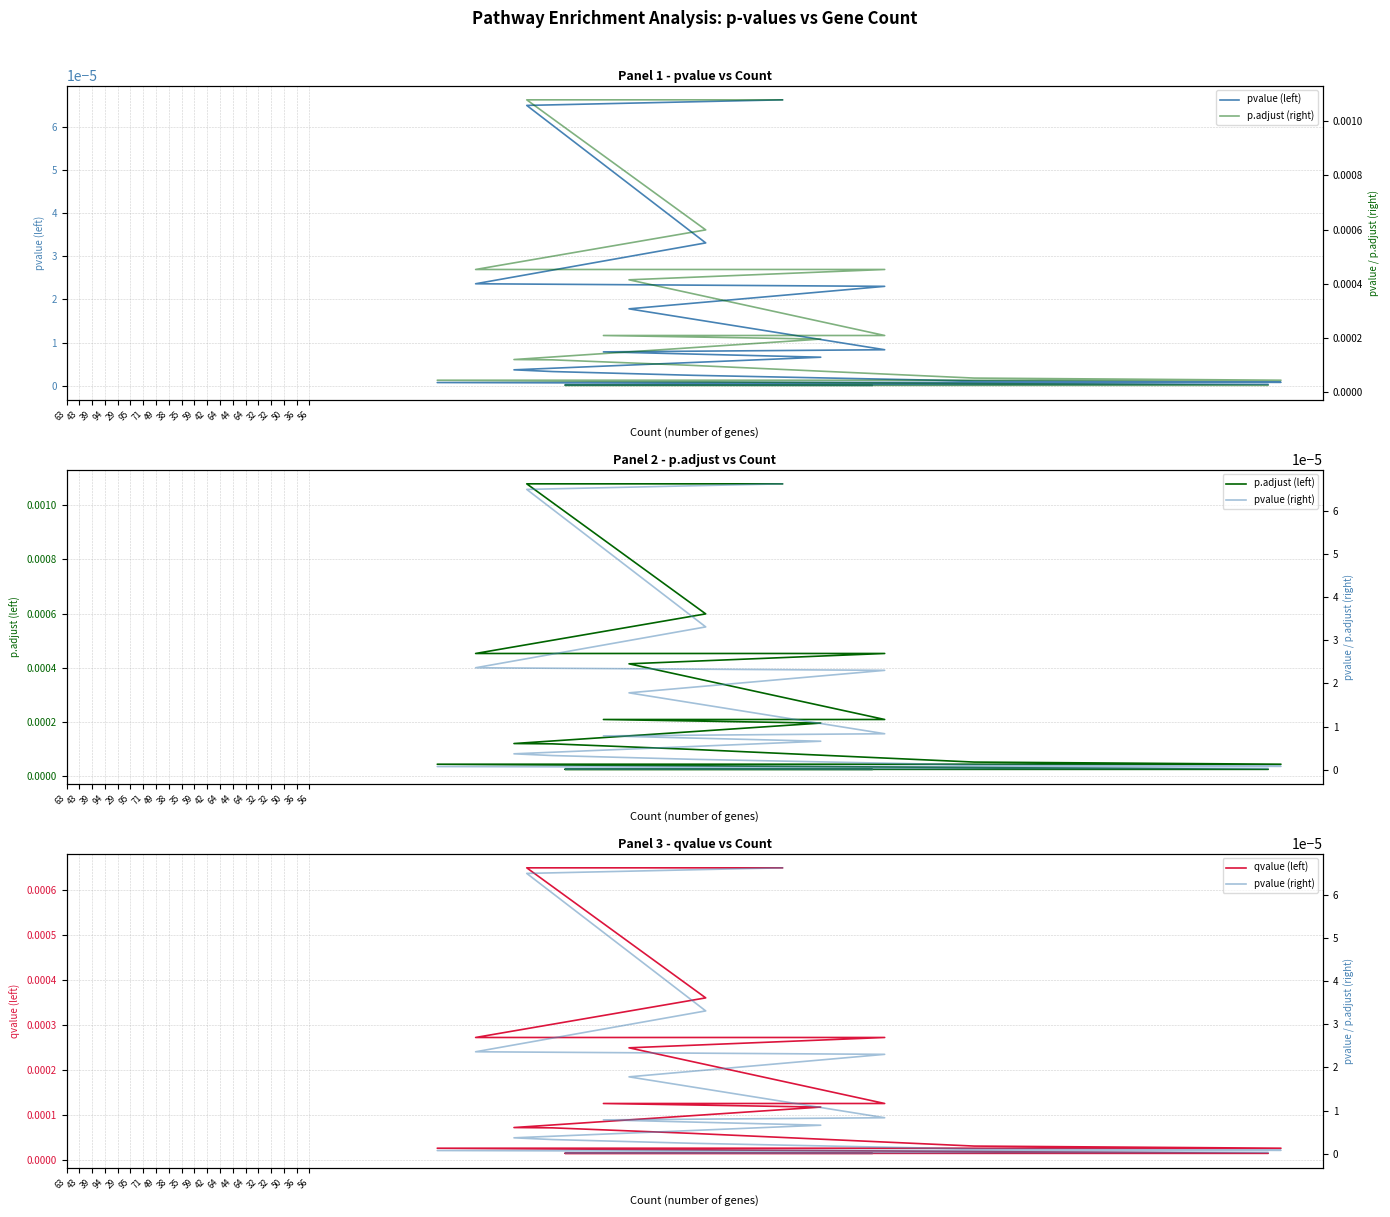

At how many categories does at least one series exceed 0?

20